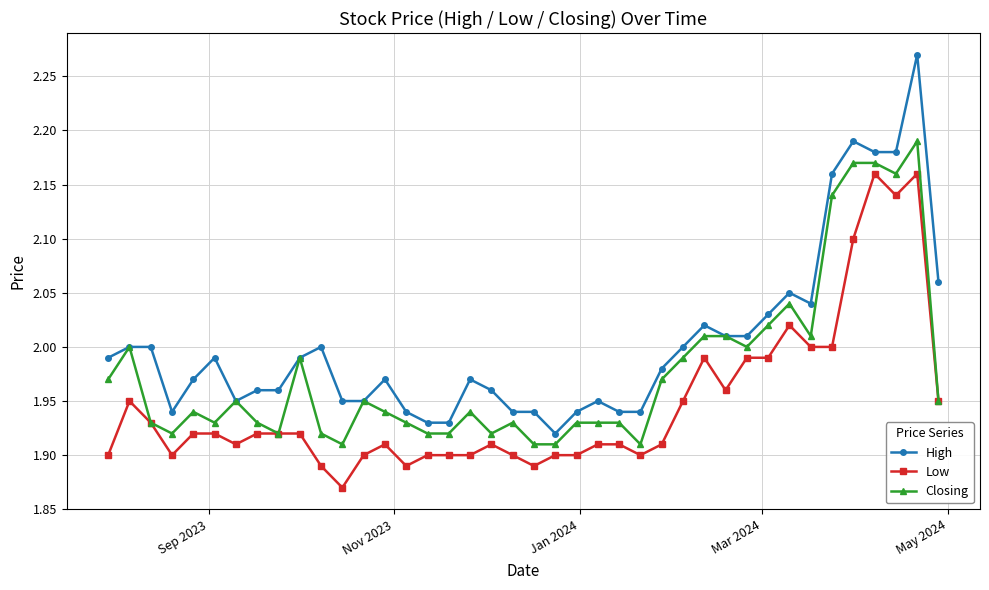

What are all the series names shown in the legend?

High, Low, Closing